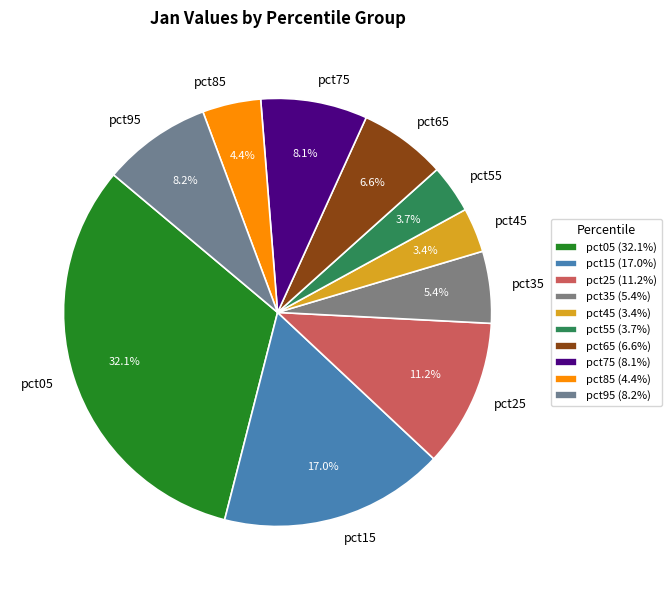

To the nearest percent, what portion does pct15 represent?

17%